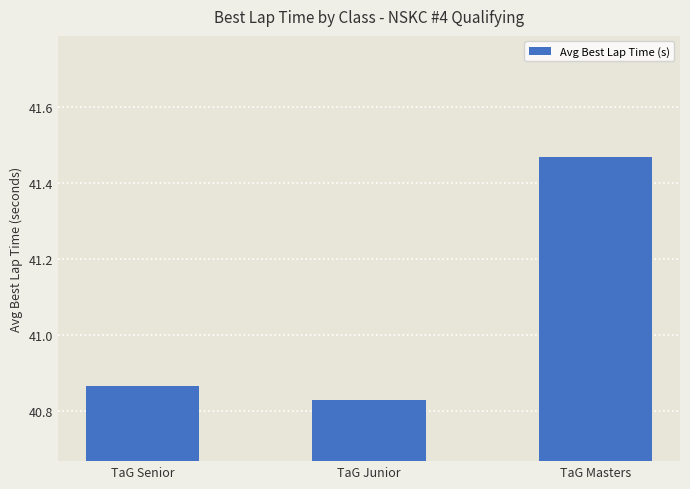

Where is the data nearest to the value 41?

TaG Senior